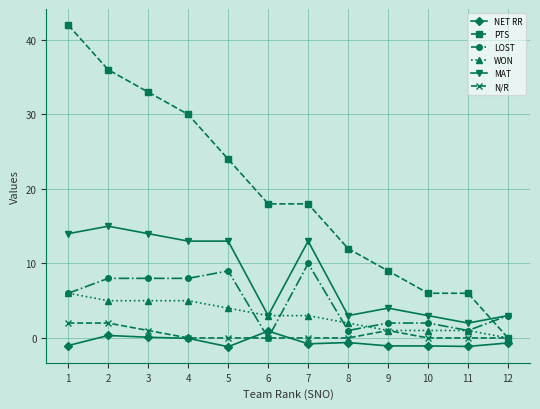

What is the difference between the maximum and second lowest values in the PTS series?

36.0